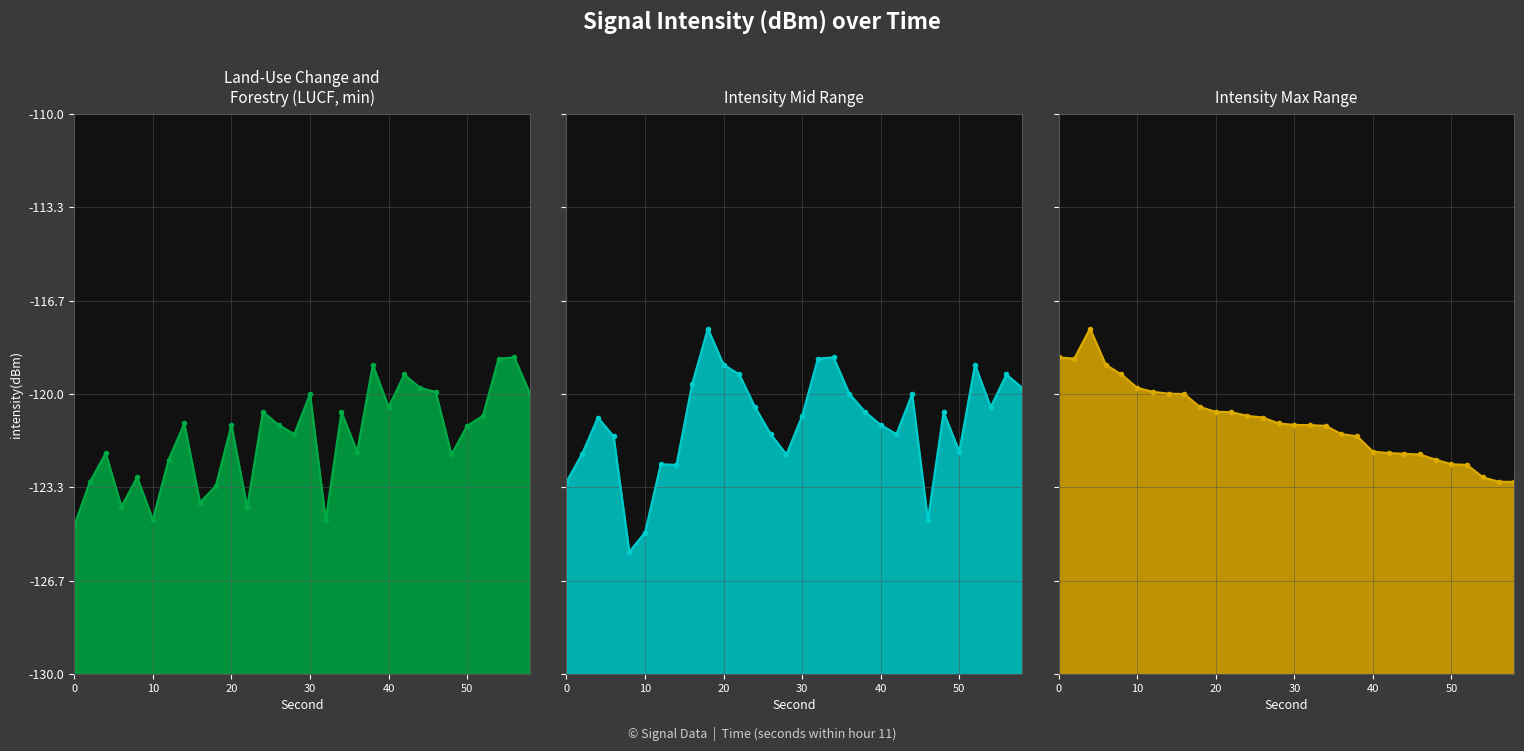

Count the number of categories in the chart.

30